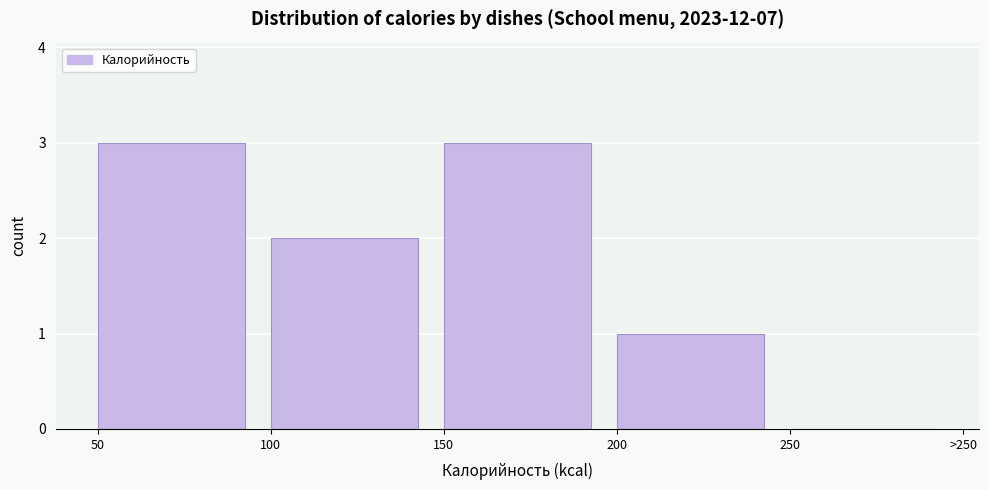

Reading right to left, list all the values displayed in this chart.

250=0	200=1	150=3	100=2	50=3